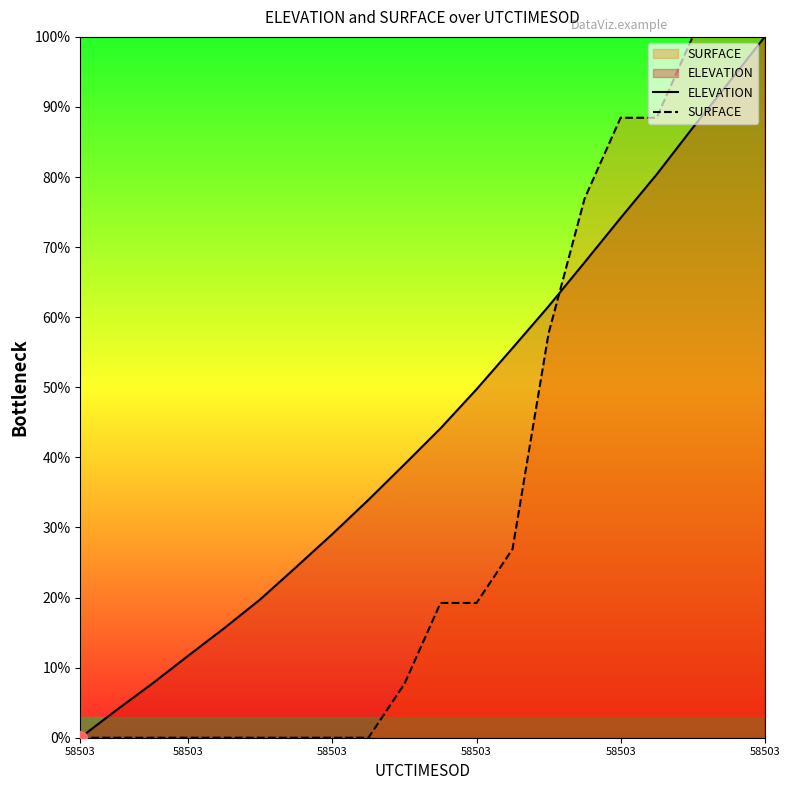

Does the chart have visible grid lines?

No